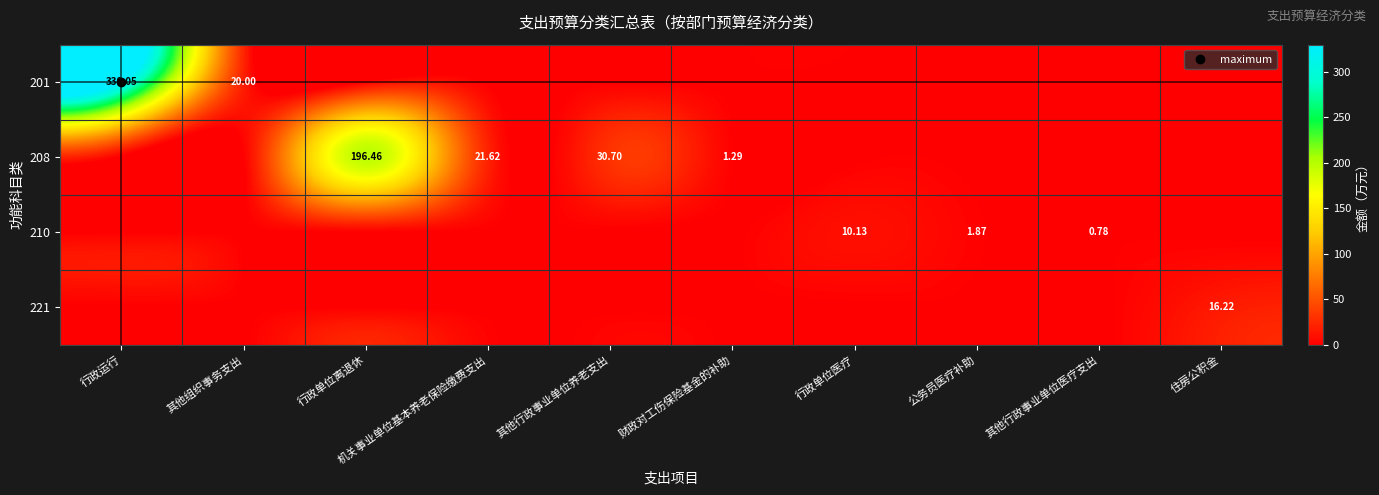

What is the sum of the 210 values at 公务员医疗补助 and 其他行政事业单位医疗支出?

2.7